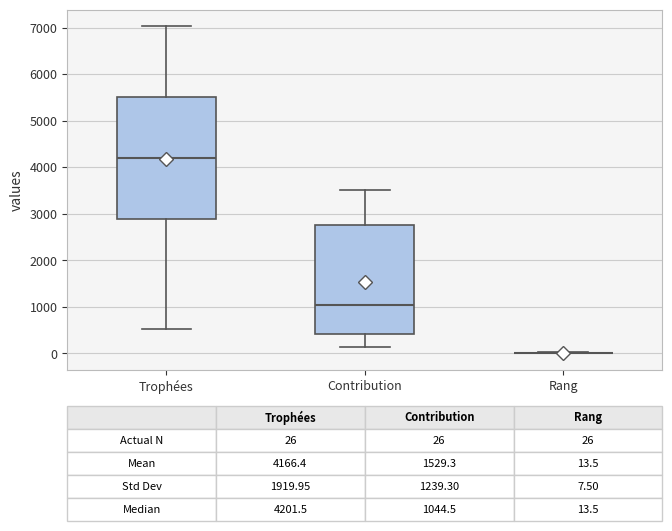

Which box is the tallest, from its lower edge to its upper edge?

Trophées